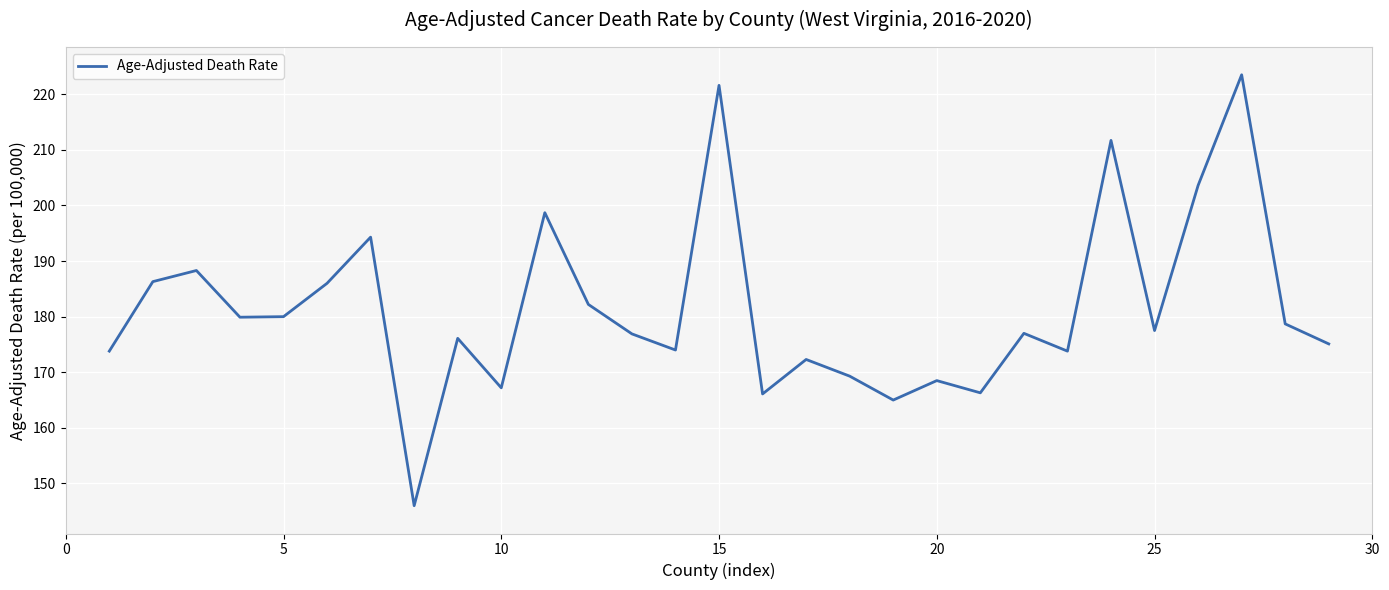

What is the difference between the maximum and minimum values?

77.5